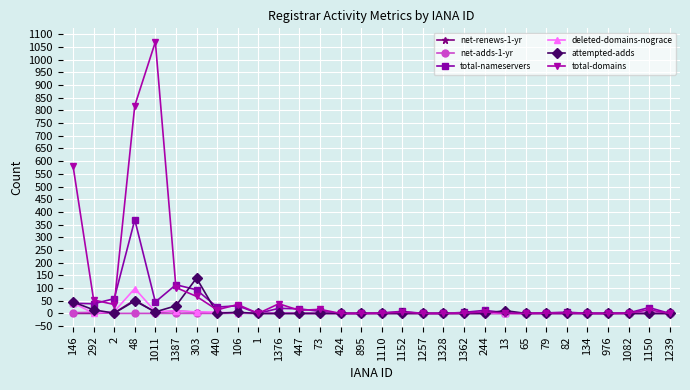

What is the label of the 5th point from the left?

1011